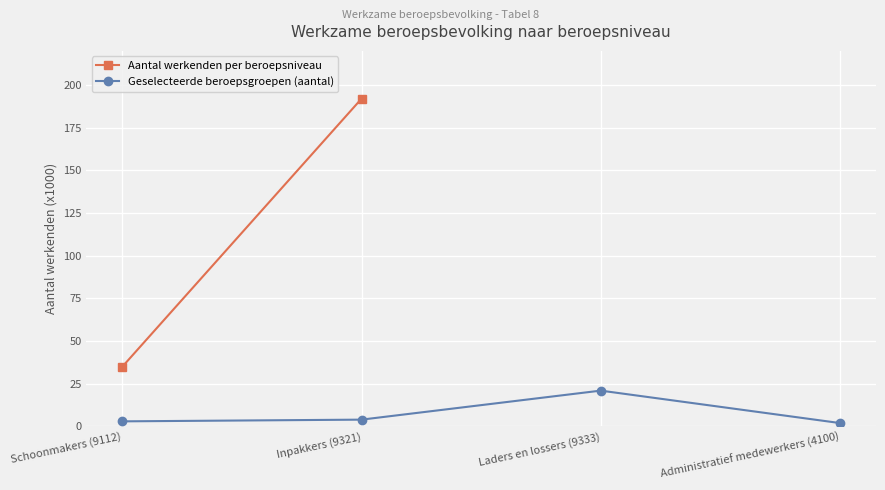

Reading right to left, what are all the values shown in this chart?

Administratief medewerkers (4100)=2	Laders en lossers (9333)=21	Inpakkers (9321)=4	Schoonmakers (9112)=3